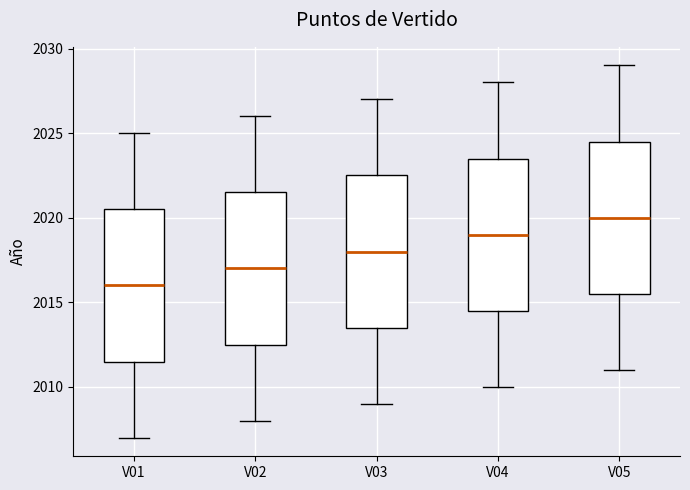

Reading left to right, read every box against the y-axis: the position of its median line, the range the box covers, and the ends of its whiskers. The values are not printed on the chart, so give them approximately, as read against the axis.

V01: median 2016.0, box 2011.5 to 2020.5, whiskers 2007.0 to 2025.0
V02: median 2017.0, box 2012.5 to 2021.5, whiskers 2008.0 to 2026.0
V03: median 2018.0, box 2013.5 to 2022.5, whiskers 2009.0 to 2027.0
V04: median 2019.0, box 2014.5 to 2023.5, whiskers 2010.0 to 2028.0
V05: median 2020.0, box 2015.5 to 2024.5, whiskers 2011.0 to 2029.0